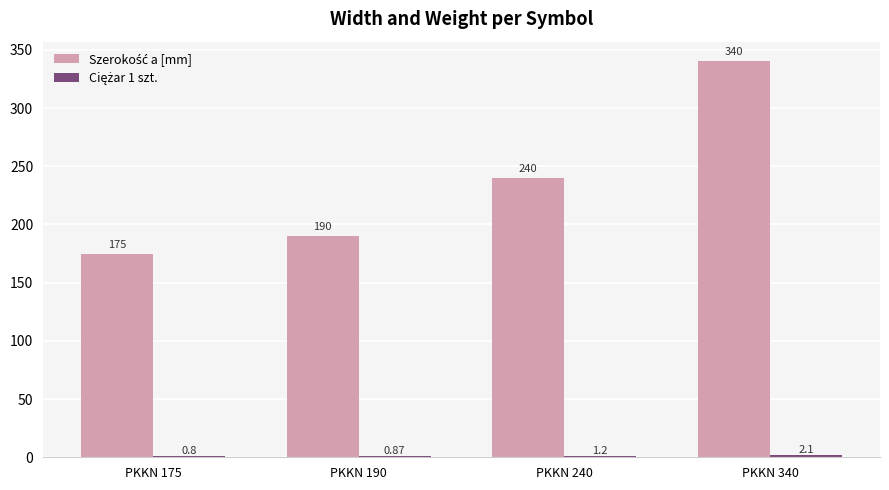

How many categories are shown in the chart?

4